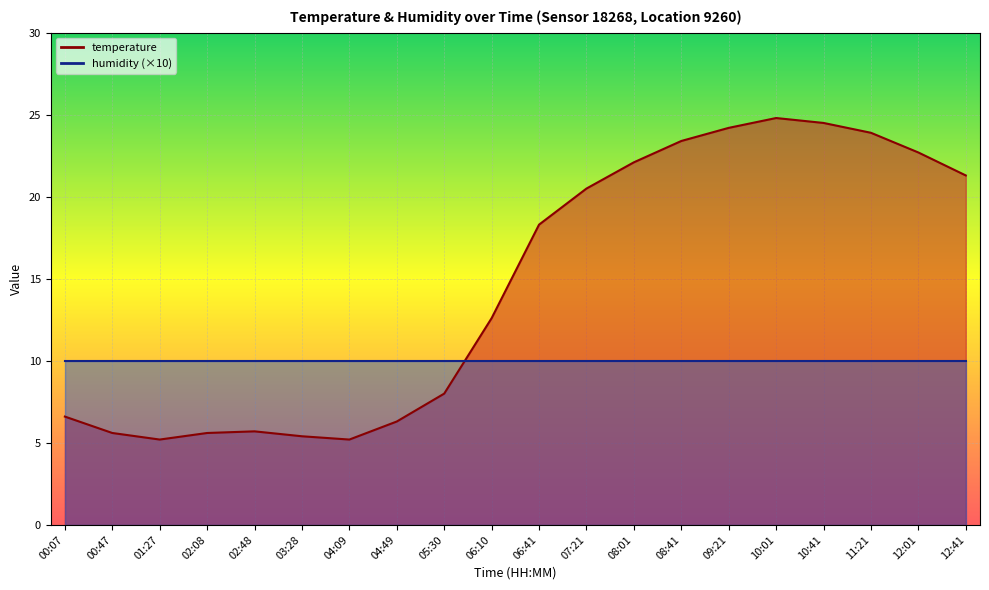

The value at 08:01 is 9.7. True or false?

False